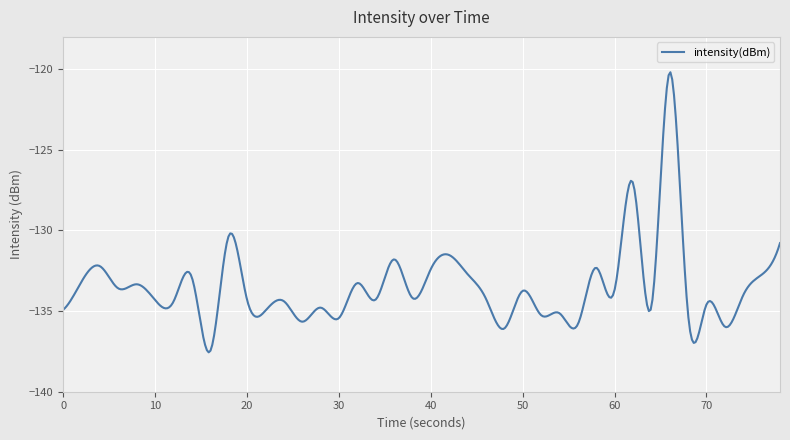

What is the minimum value shown in the chart?

-137.6